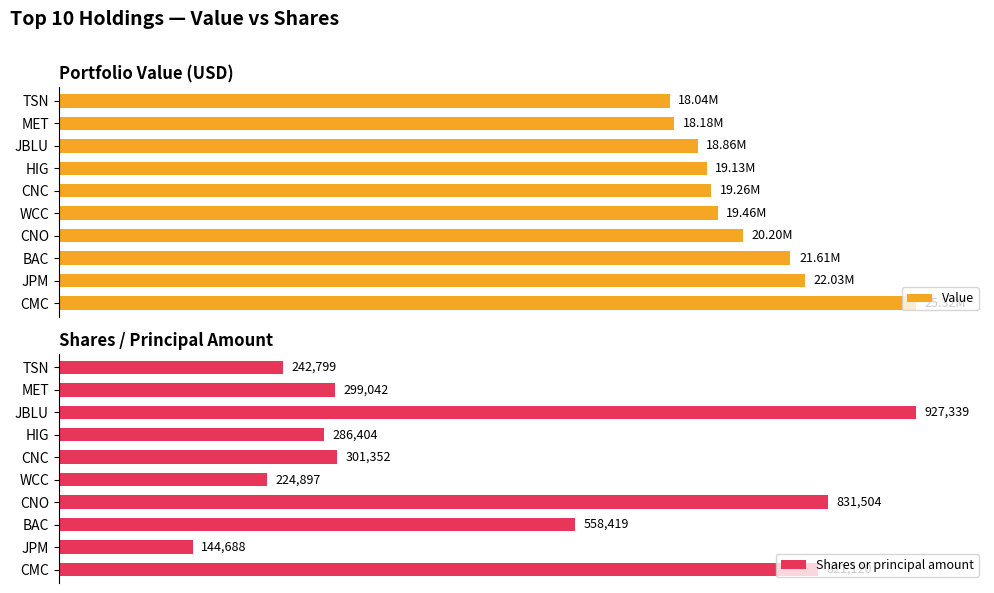

What is the difference between the maximum and minimum values in the Shares or principal amount series?

782651